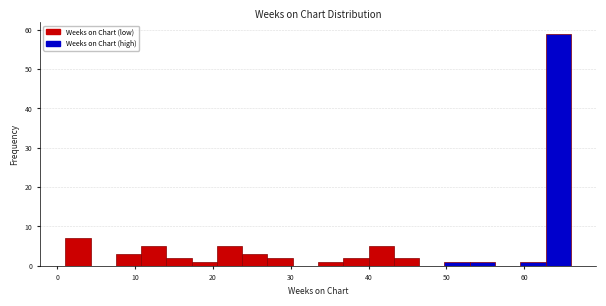

Around what value on the x-axis is the tallest bar? Give the approximate position of its centre, as read against the axis.

64